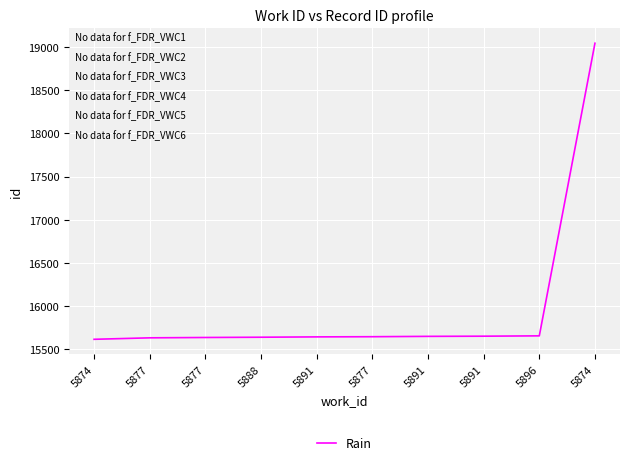

What is the difference between the maximum and second lowest values?

3414